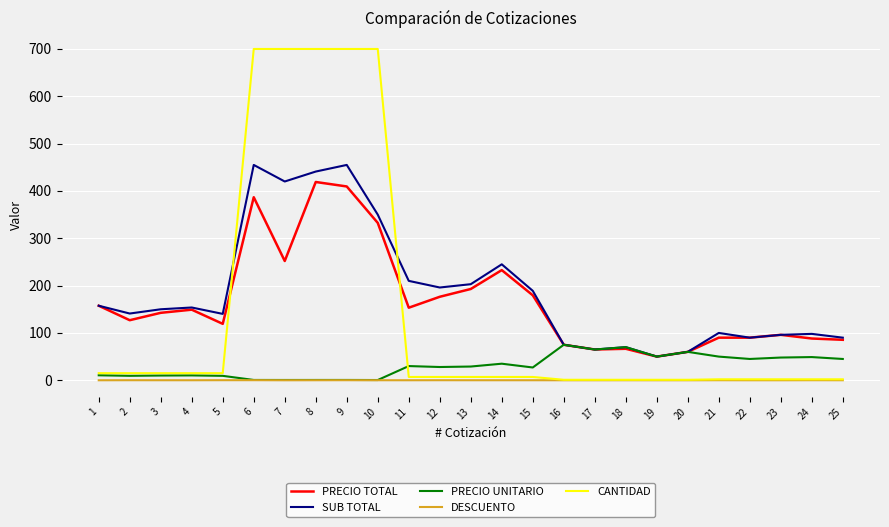

True or false: SUB TOTAL has a value of 70.0 at 18.

True